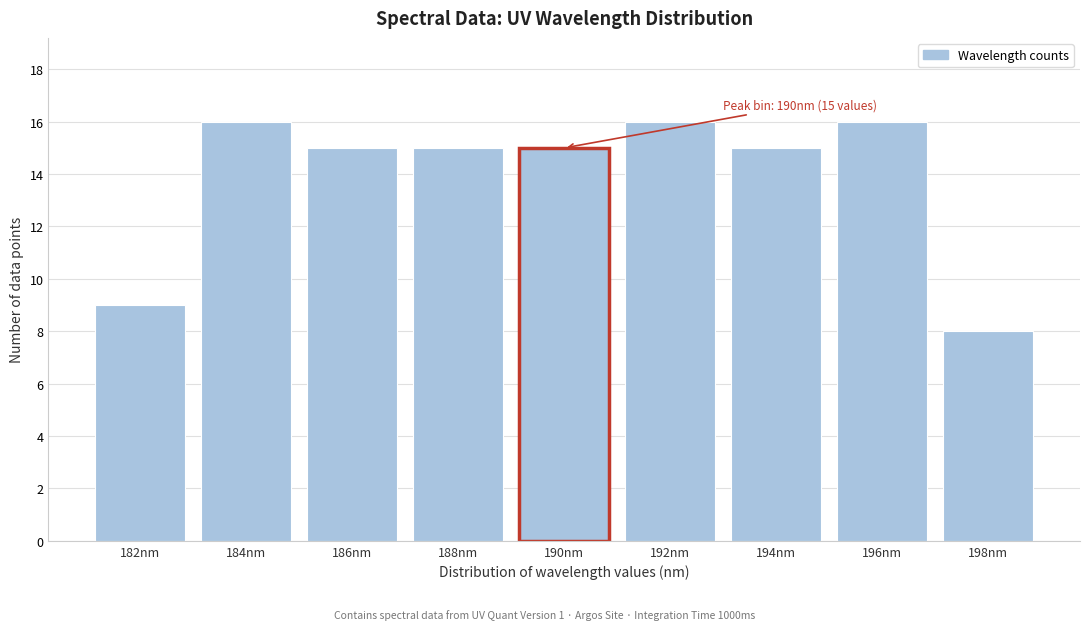

Reading left to right, extract all data points from this chart.

182nm=9	184nm=16	186nm=15	188nm=15	190nm=15	192nm=16	194nm=15	196nm=16	198nm=8